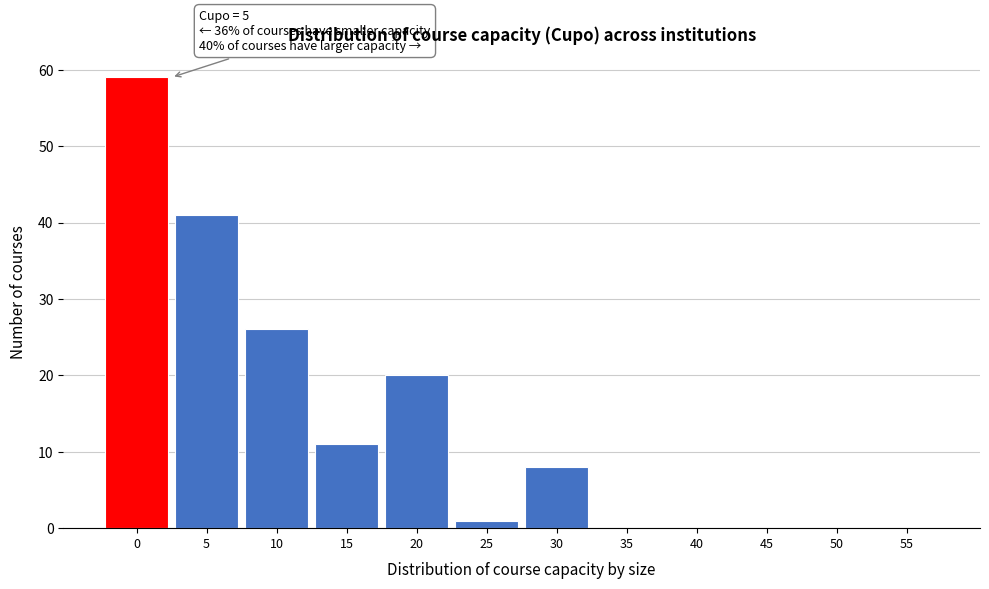

Reading right to left, list all the values displayed in this chart.

55=0	50=0	45=0	40=0	35=0	30=8	25=1	20=20	15=11	10=26	5=41	0=59